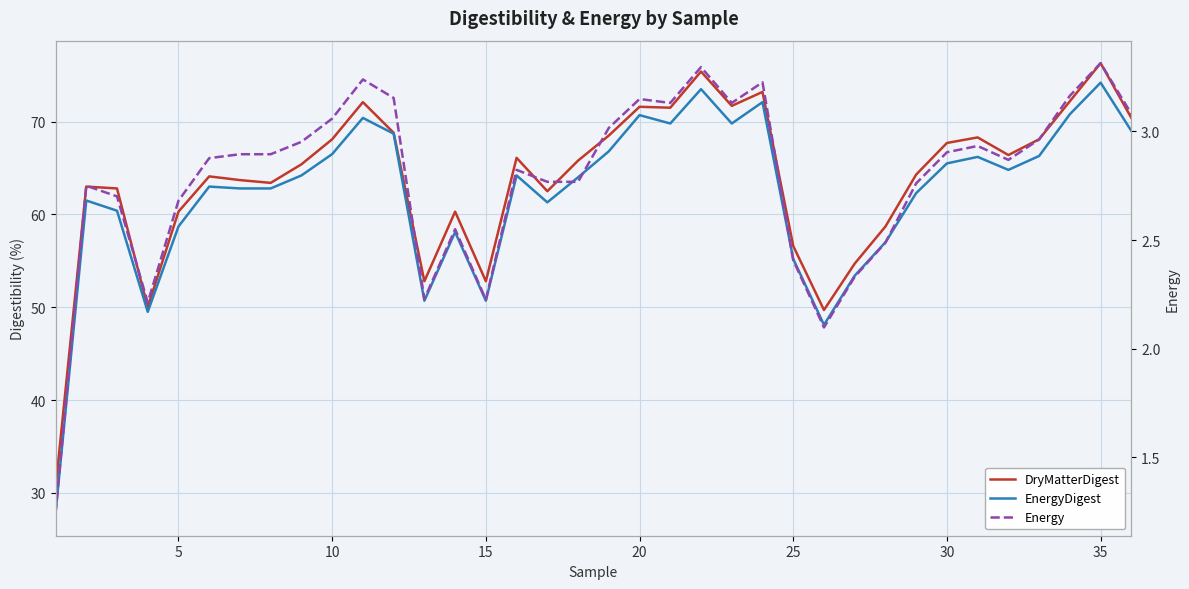

Is the value of Energy at 16 greater than the value of DryMatterDigest at 14?

No